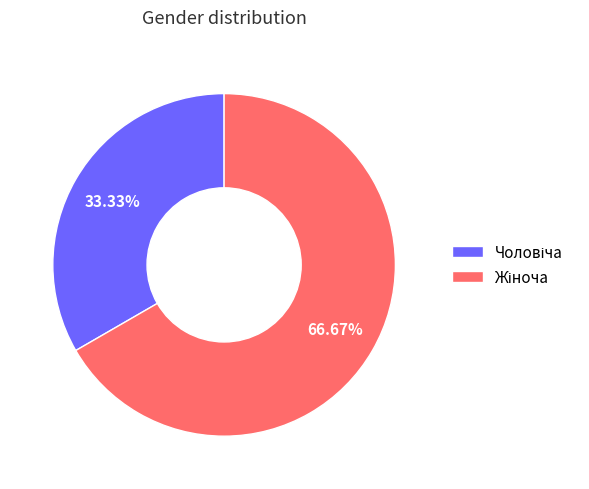

Is there a majority slice in this chart?

Yes